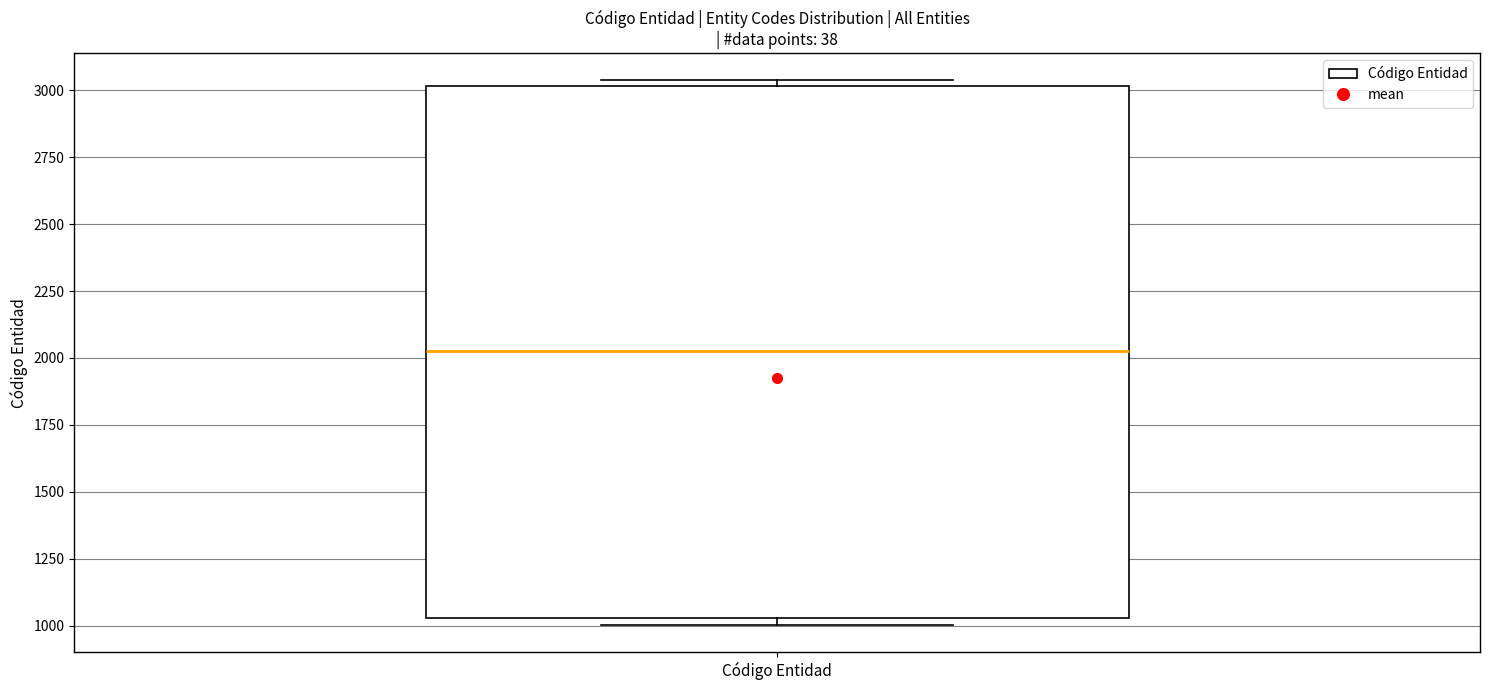

Read this box plot against the y-axis: the position of the median line, the range covered by the box, and the ends of both whiskers. The values are not printed on the chart, so give them approximately, as read against the axis.

median 2000, box 1050 to 3000, whiskers 1000 to 3050